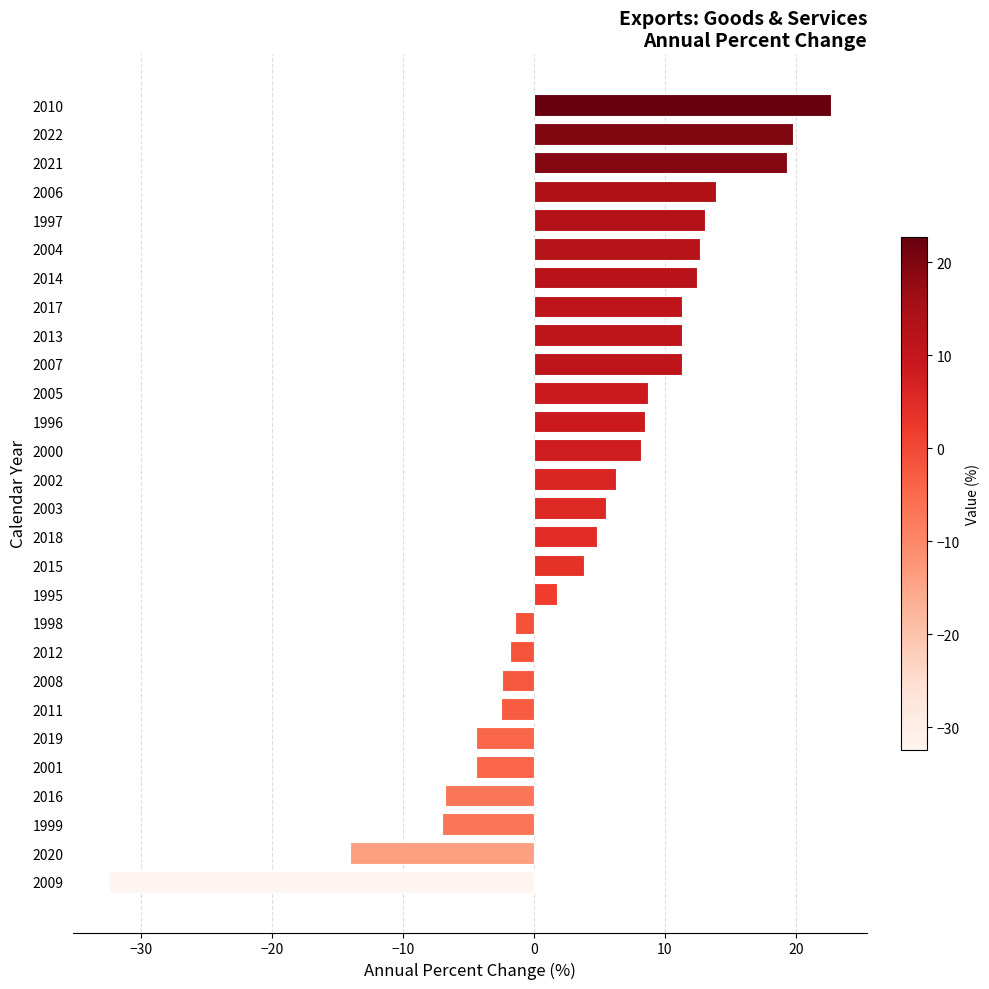

Read the value at 2007.

11.3